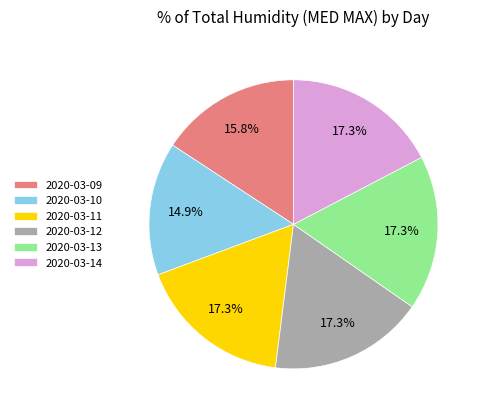

What is the total percentage of 2020-03-09 and 2020-03-11?

33.1%